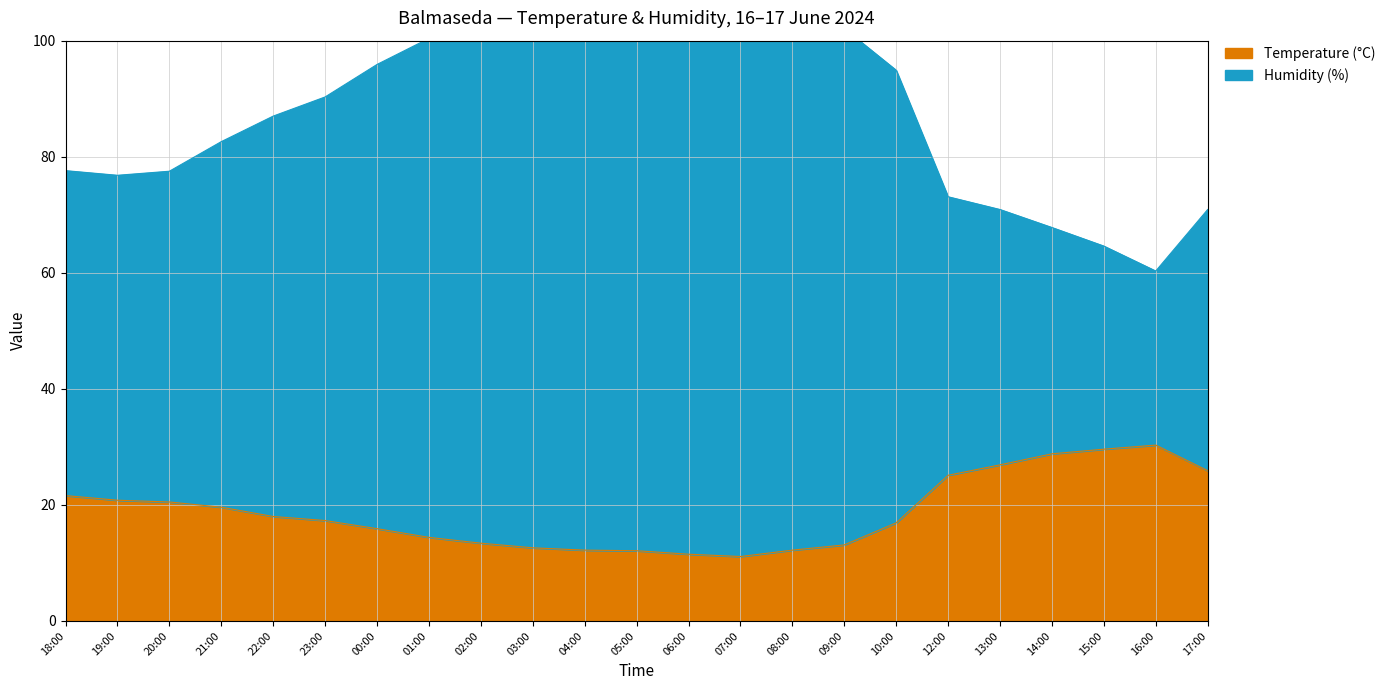

List the series in order of their overall mean, lowest first.

Temperature (°C), Humidity (%)